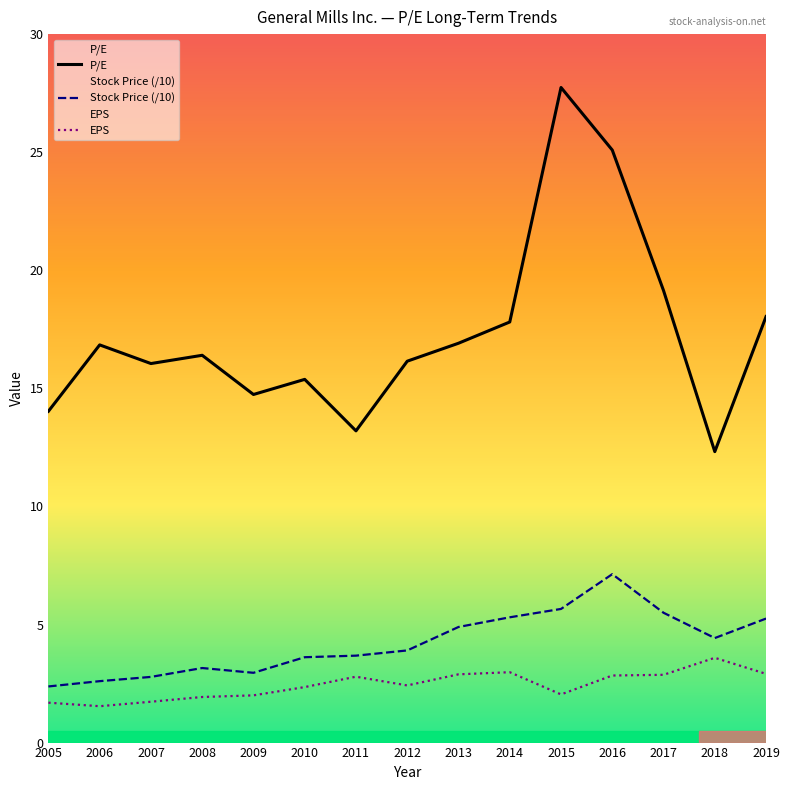

True or false: Stock Price (/10) has more than 0 interior local peaks.

True